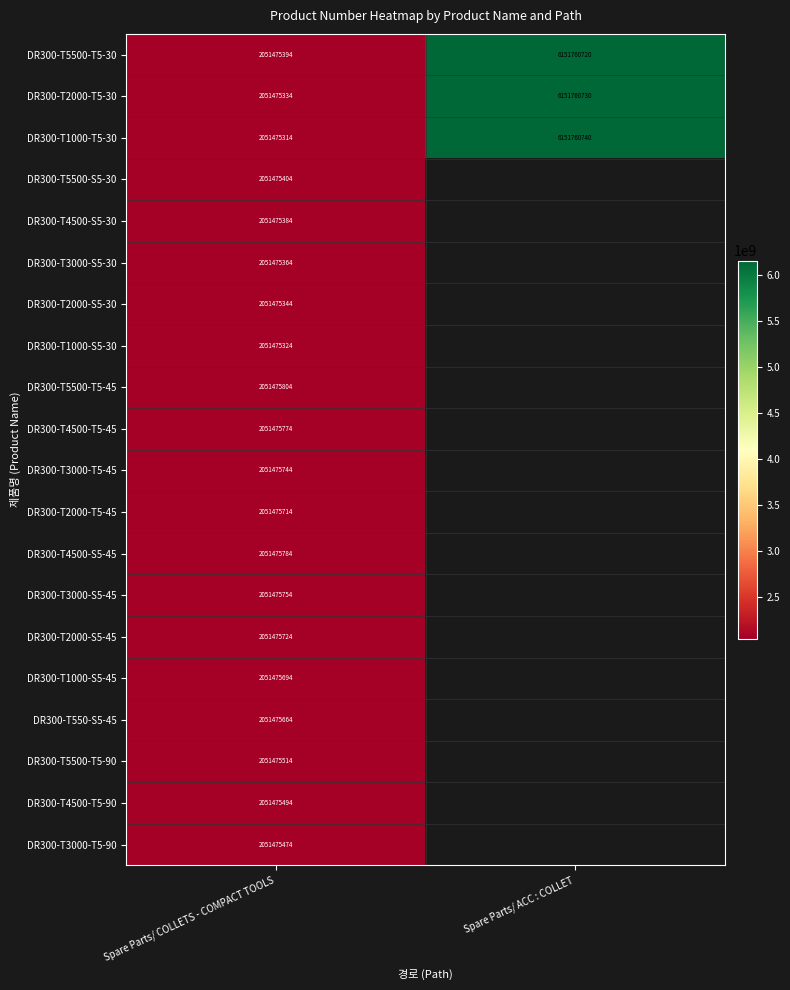

List the labels in order of DR300-T2000-T5-30 value, smallest first.

Spare Parts/ COLLETS - COMPACT TOOLS, Spare Parts/ ACC : COLLET